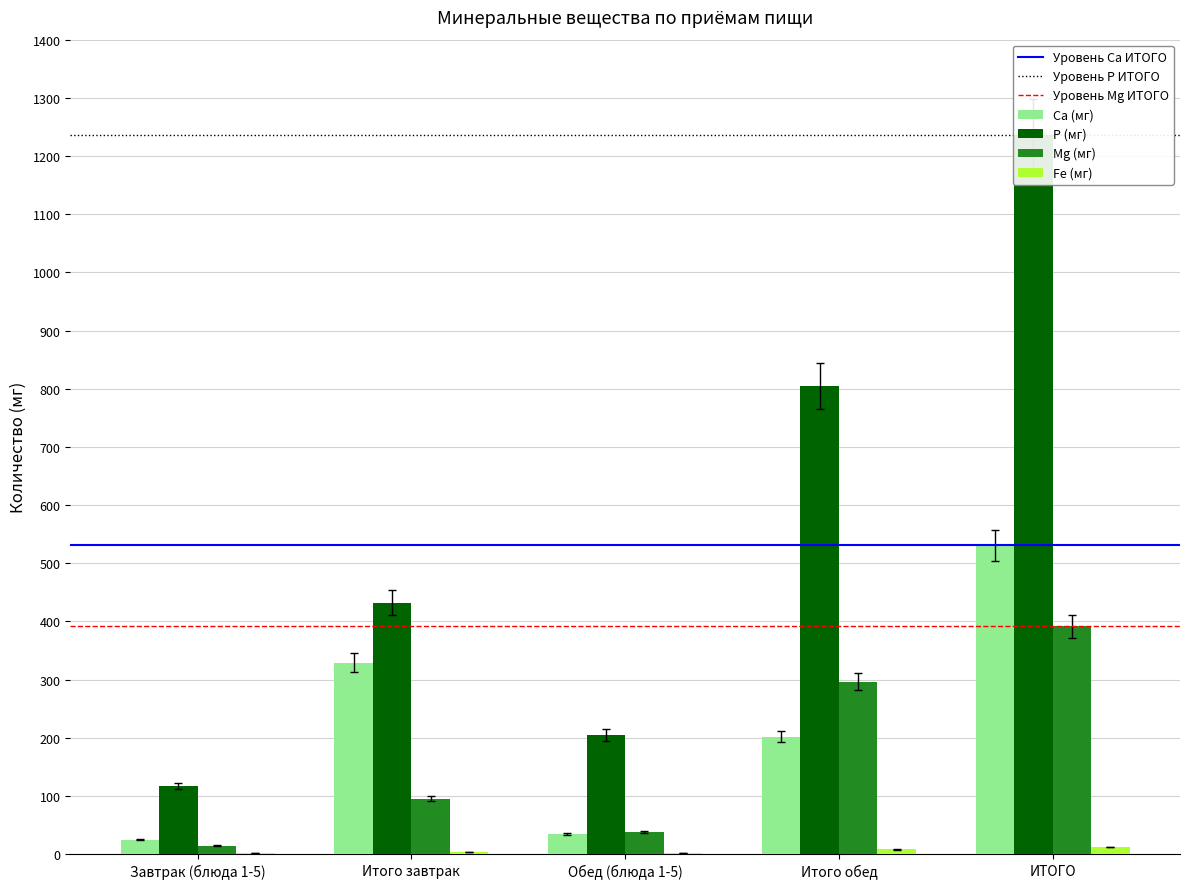

At which category does the chart reach its minimum across all series?

Завтрак (блюда 1-5)